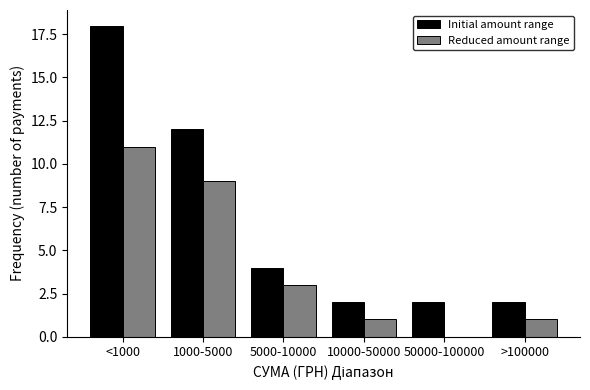

Is it true that Initial amount range equals 4 at 10000-50000?

False